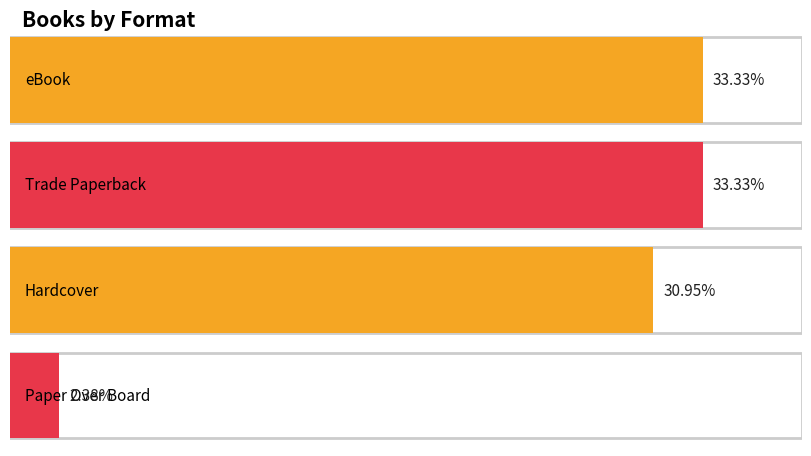

Reading left to right, extract all data points from this chart.

eBook: Count=14	Count=14
Trade Paperback: Count=14	Count=14
Hardcover: Count=13	Count=13
Paper Over Board: Count=1	Count=1